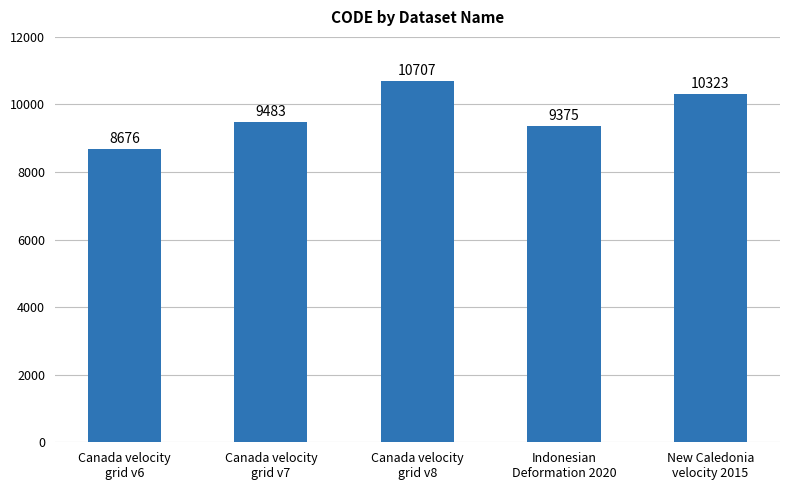

What is the label of the 3rd bar from the right?

Canada velocity
grid v8